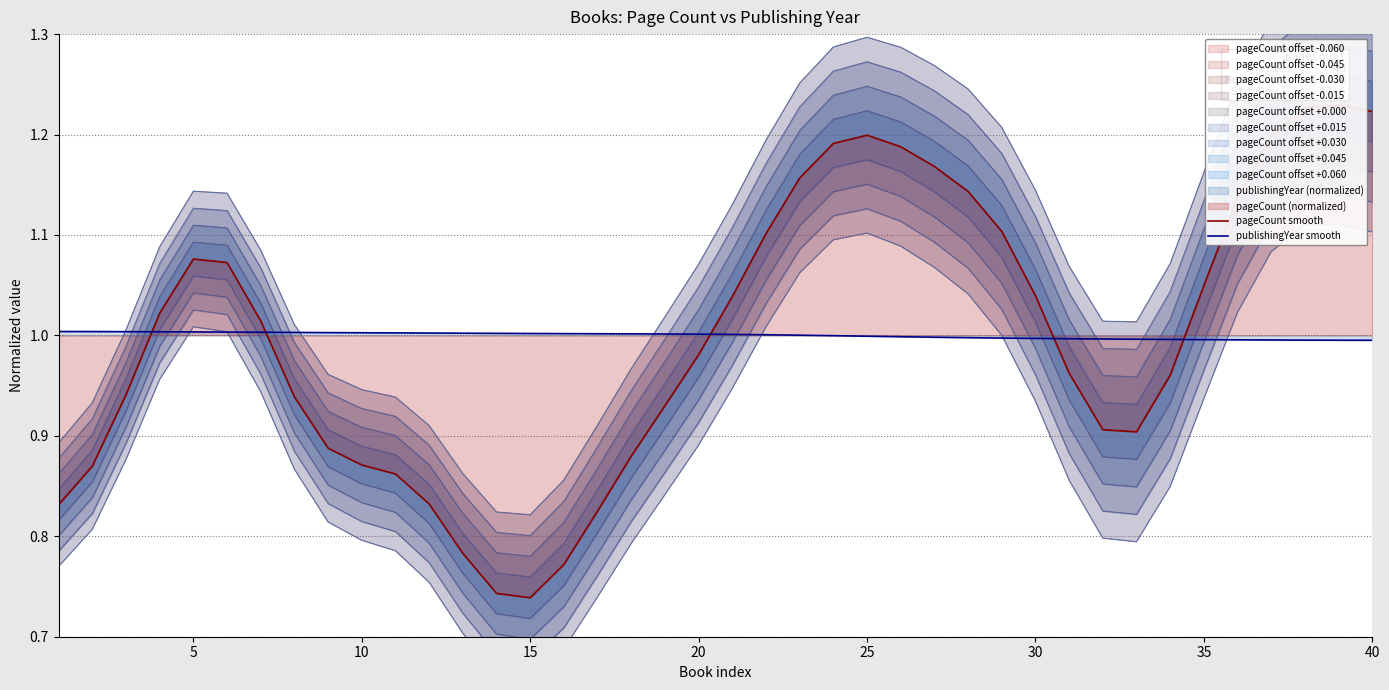

What is the highest value of the pageCount smooth series?

1.2